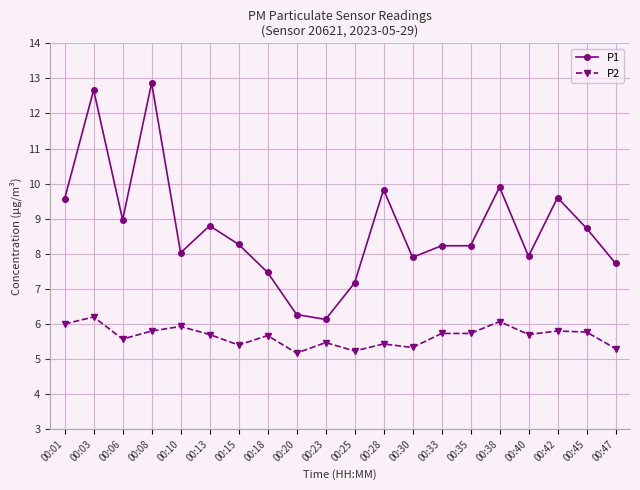

What is the total value across all series at 00:20?

11.4